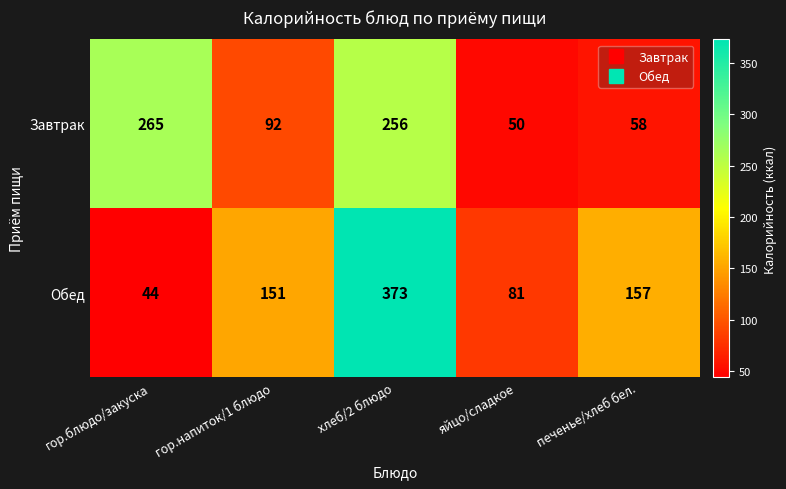

Rank the series by their average value, from highest to lowest.

Обед, Завтрак